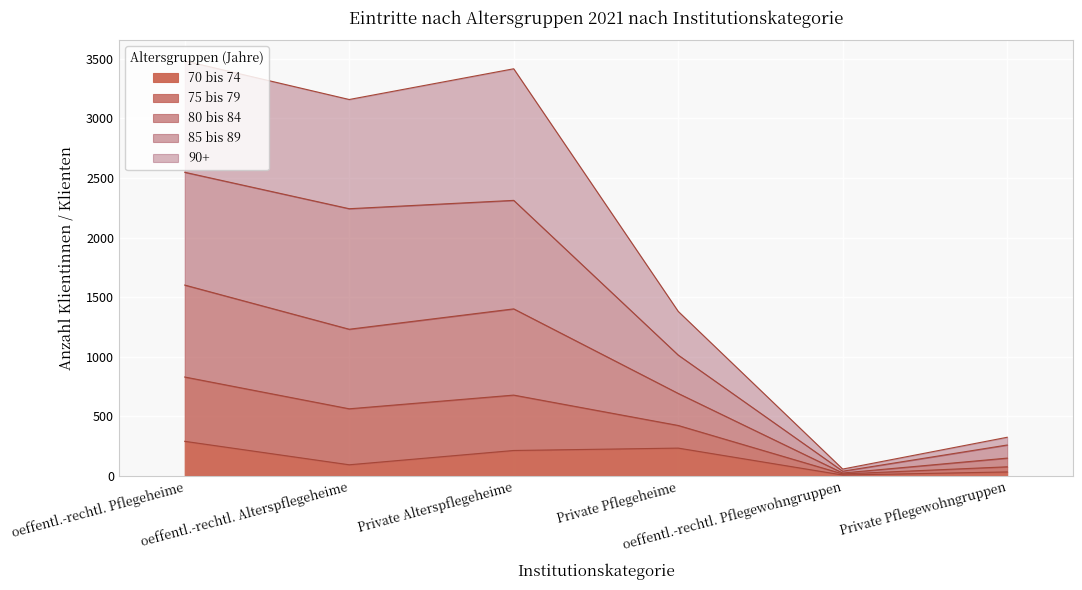

What are all the series names shown in the legend?

70 bis 74, 75 bis 79, 80 bis 84, 85 bis 89, 90+